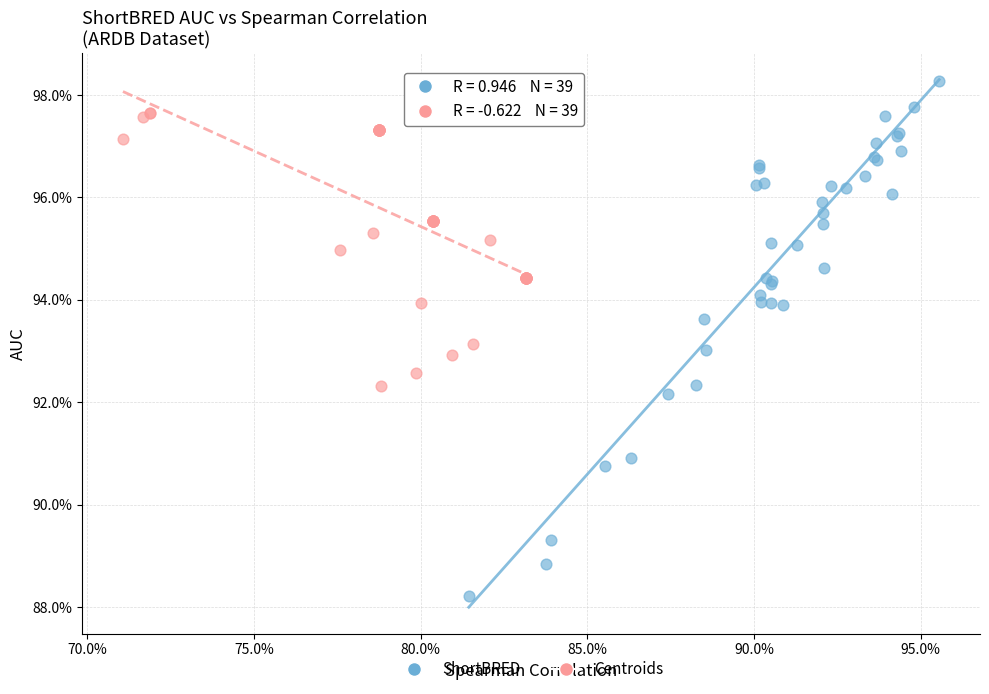

Which series reaches the minimum Y coordinate?

ShortBRED